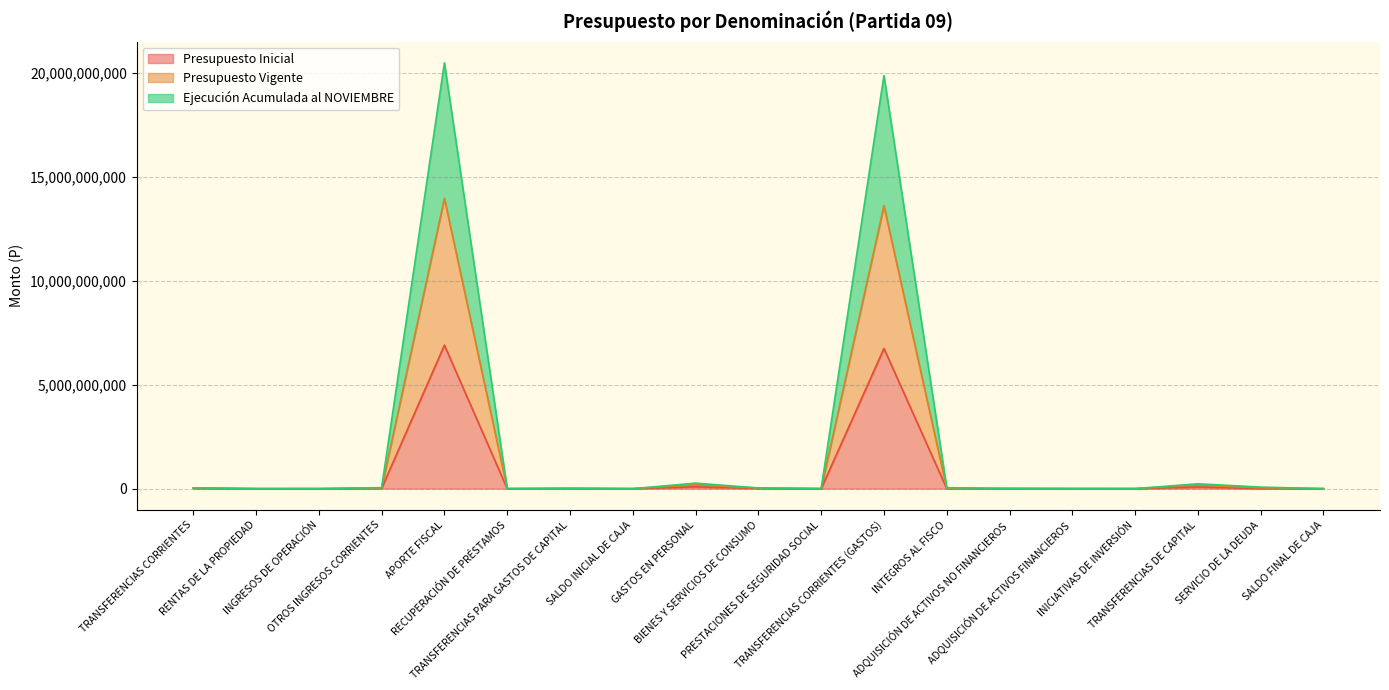

At which category is the sum across all series the highest?

APORTE FISCAL